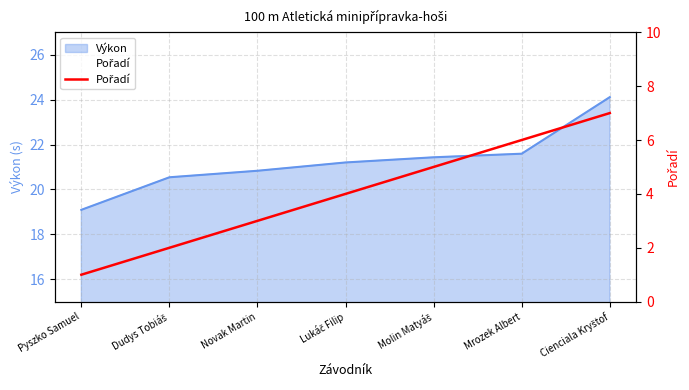

What position from the right is Pyszko Samuel?

7